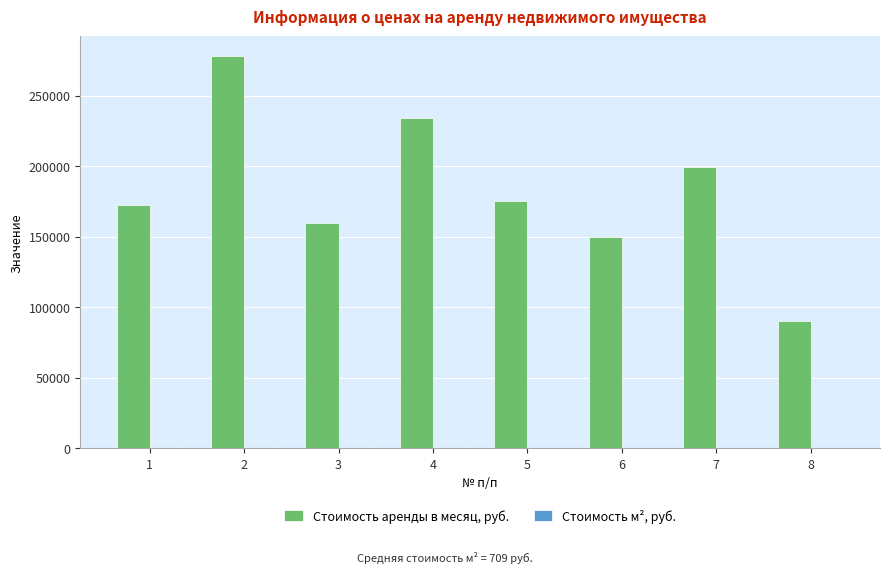

Which series has the largest total across all categories?

Стоимость аренды в месяц, руб.